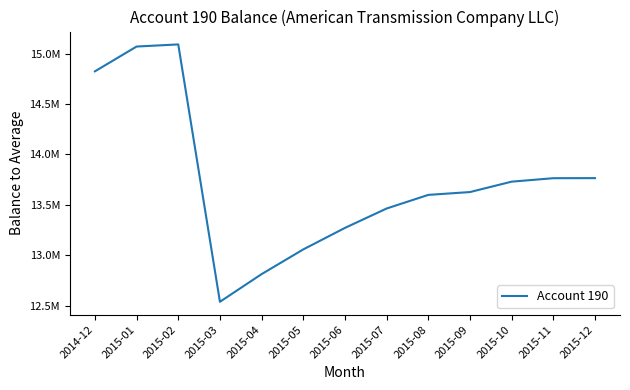

Is this an area chart (filled region under the line)?

No